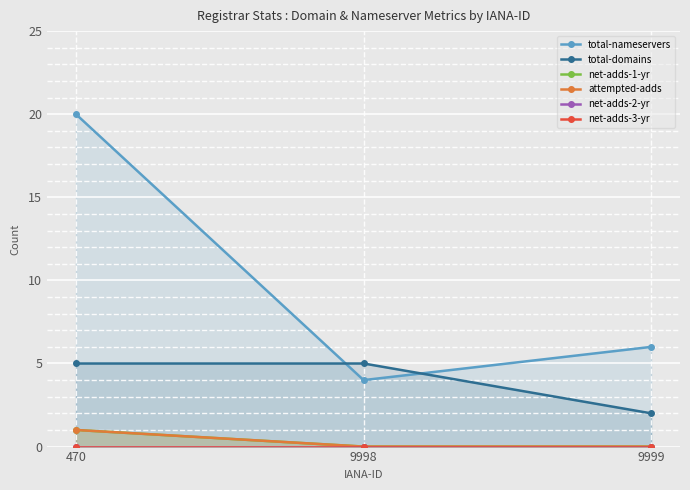

Which series has the largest range (max minus min)?

total-nameservers